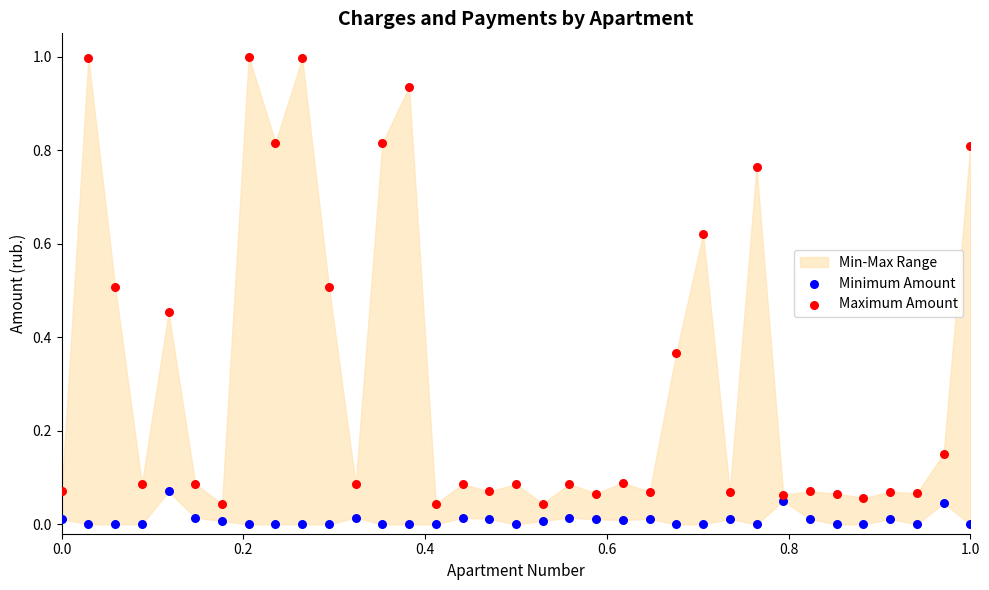

Across all data points, what is the range of X values (max minus min)?

1.0